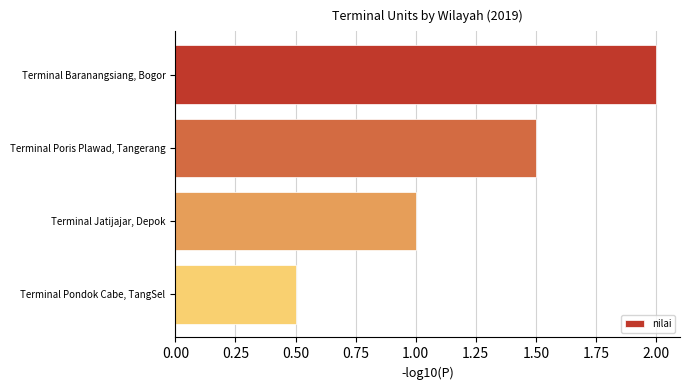

Reading bottom to top, transcribe all the data shown in this chart.

0.5	1.0	1.5	2.0